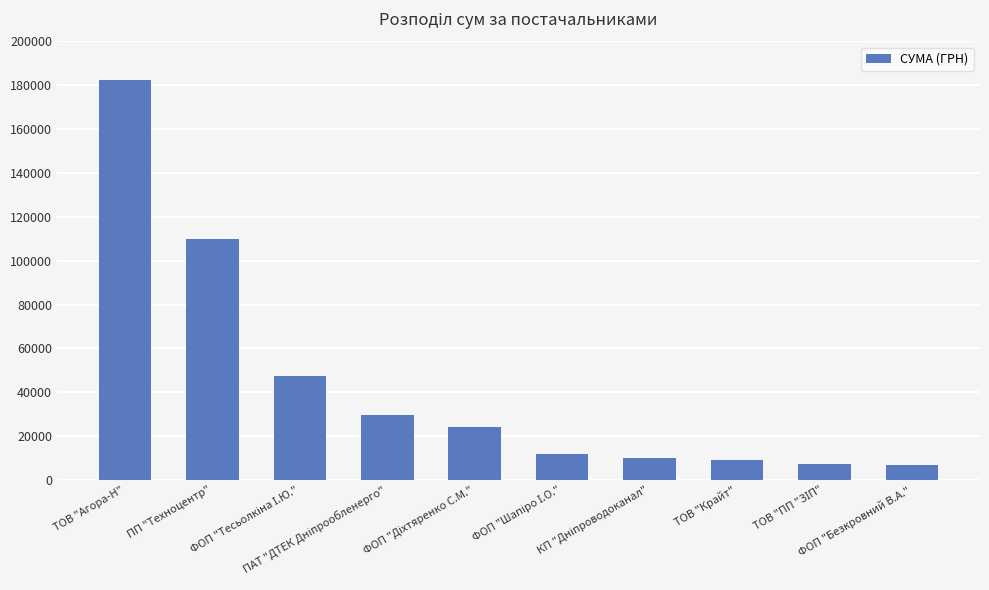

What is the difference between the maximum and minimum values?

175781.8